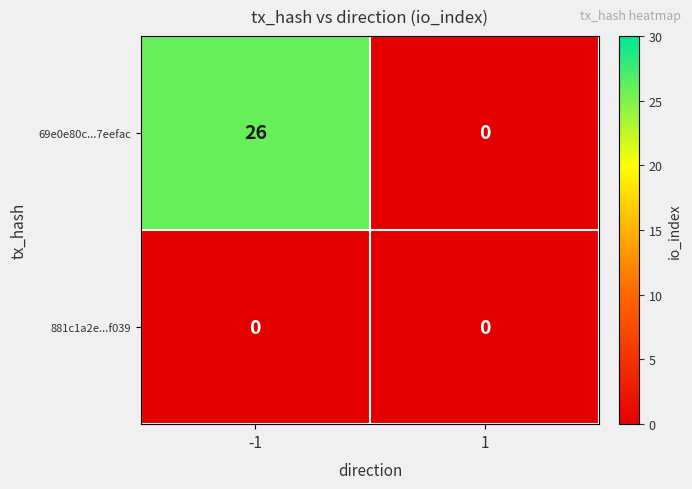

What is the maximum value shown in the chart?

26